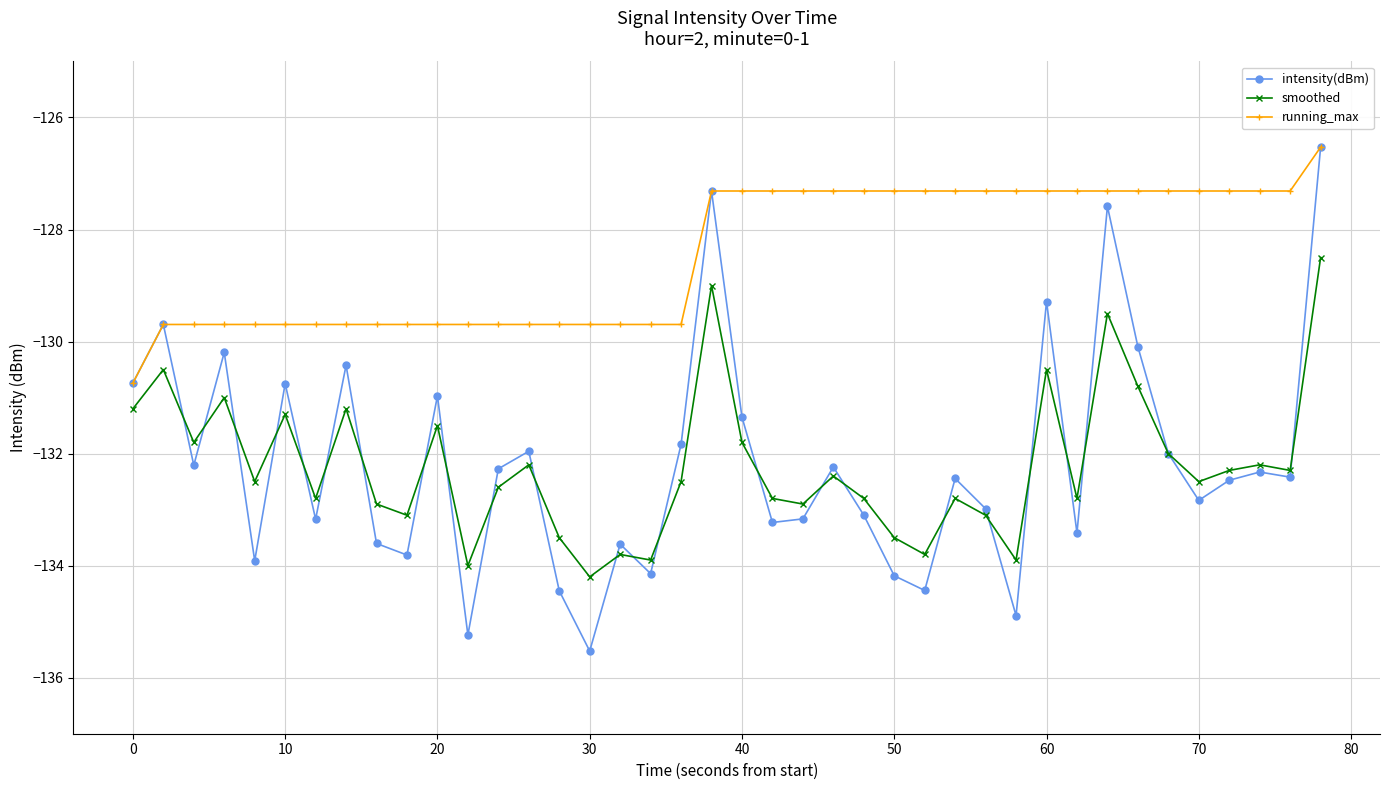

True or false: running_max and smoothed intersect in this chart.

False